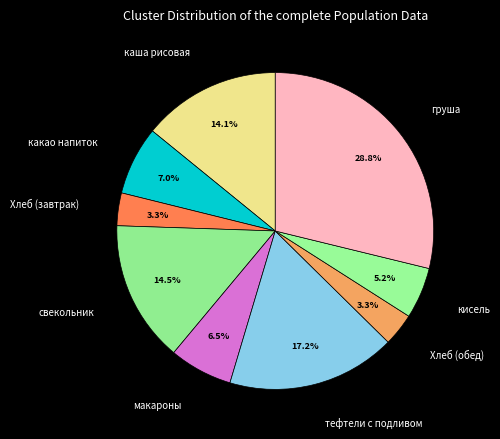

Which has a higher value, Хлеб (завтрак) or макароны?

макароны